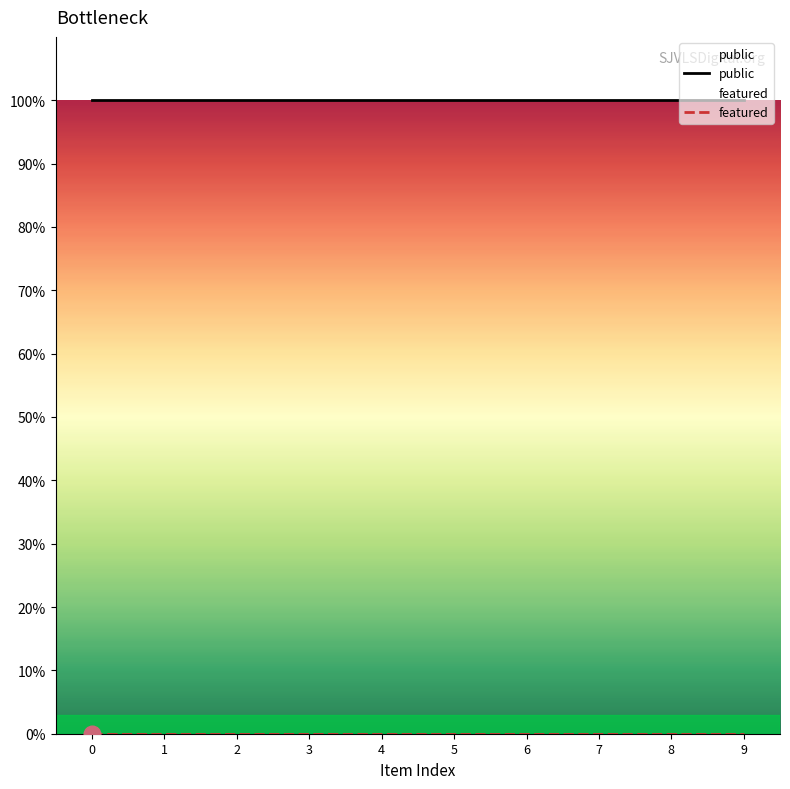

True or false: featured and public cross at least once.

False